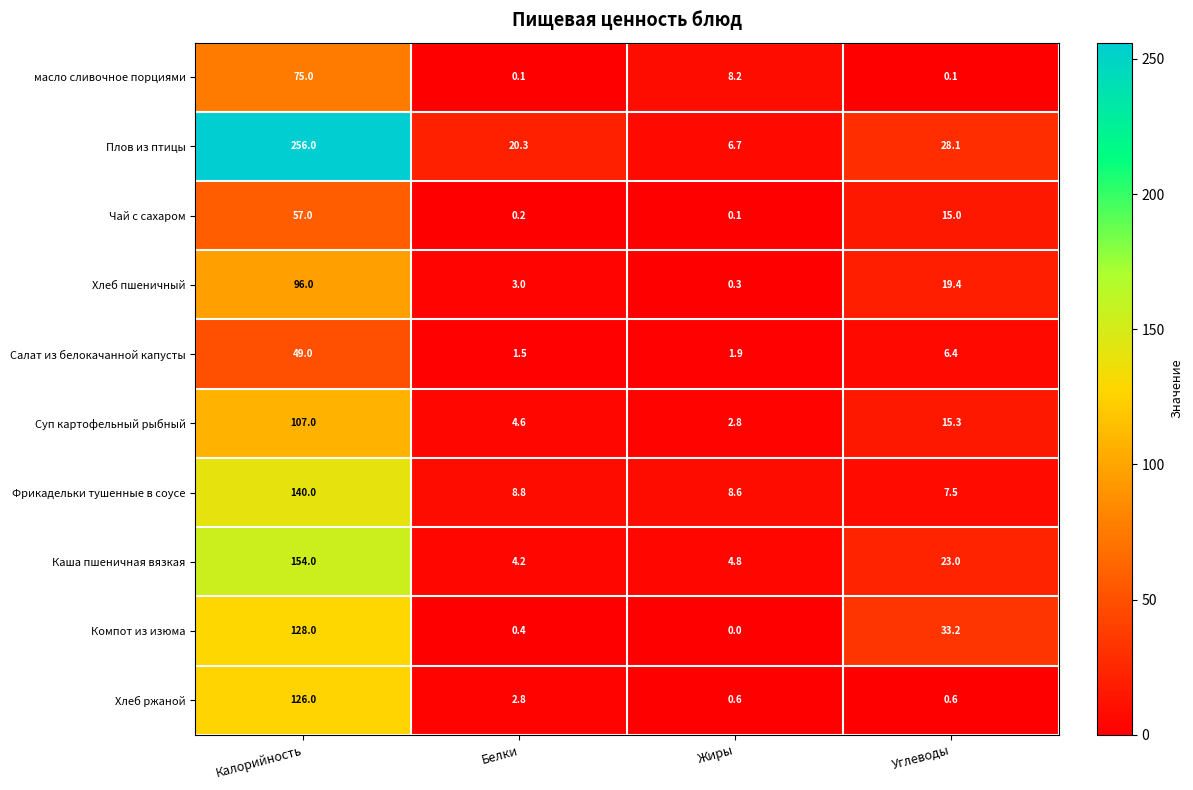

Which category has the highest value across all series?

Калорийность